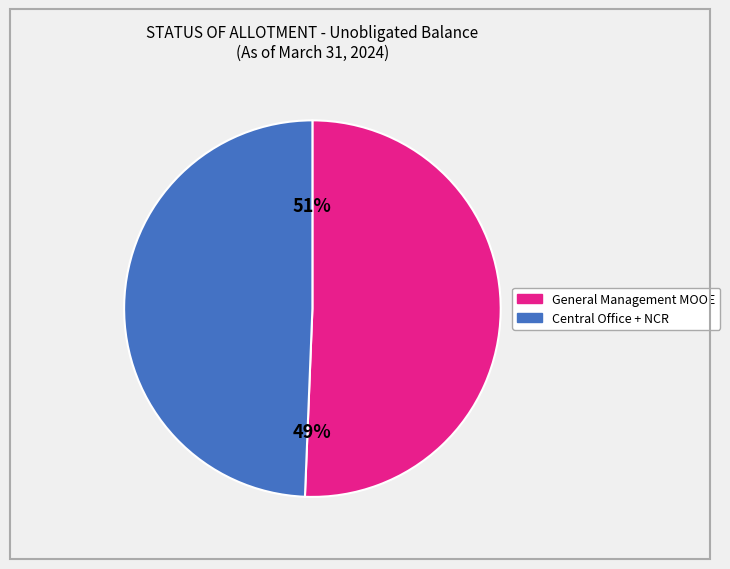

Combined, do General Management and National Capital Region account for over 50%?

Yes